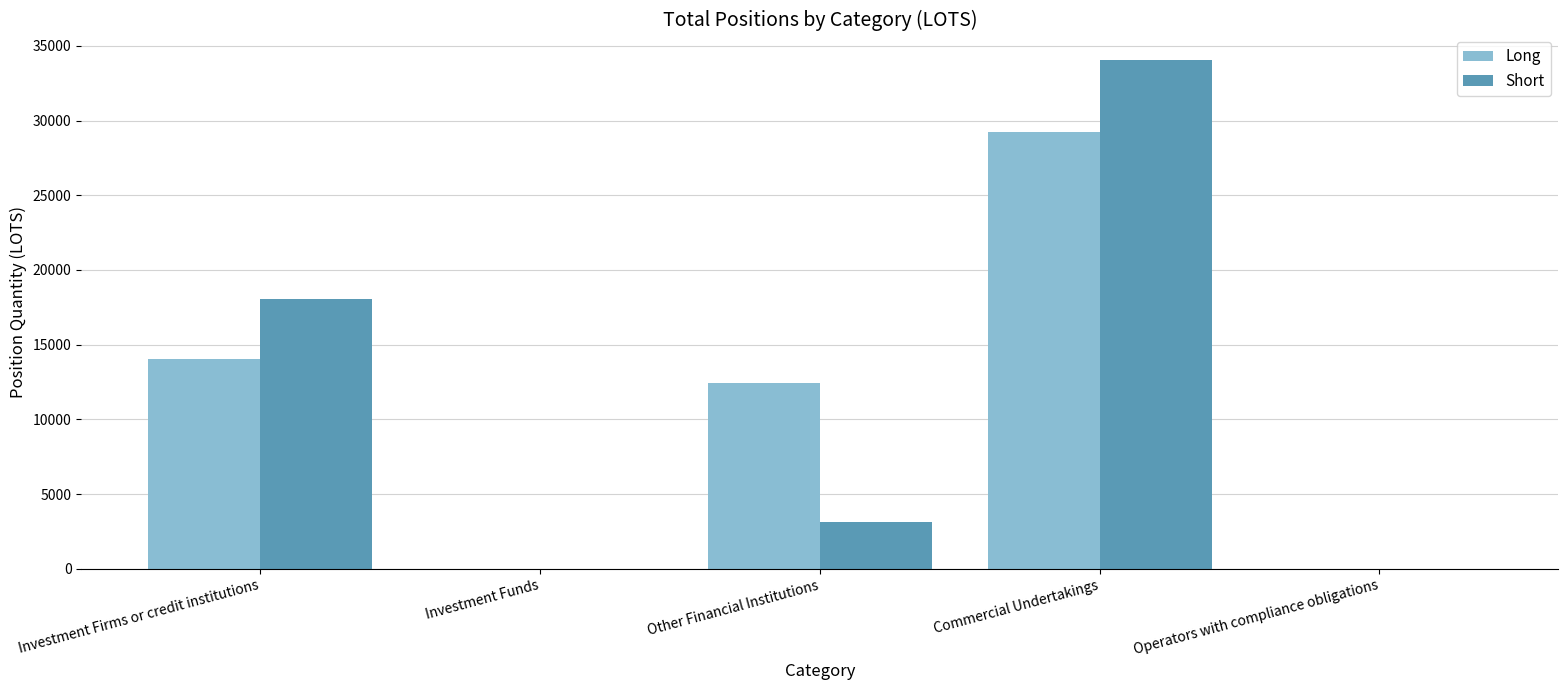

Where does the Short series first go above 3115?

Investment Firms or credit institutions